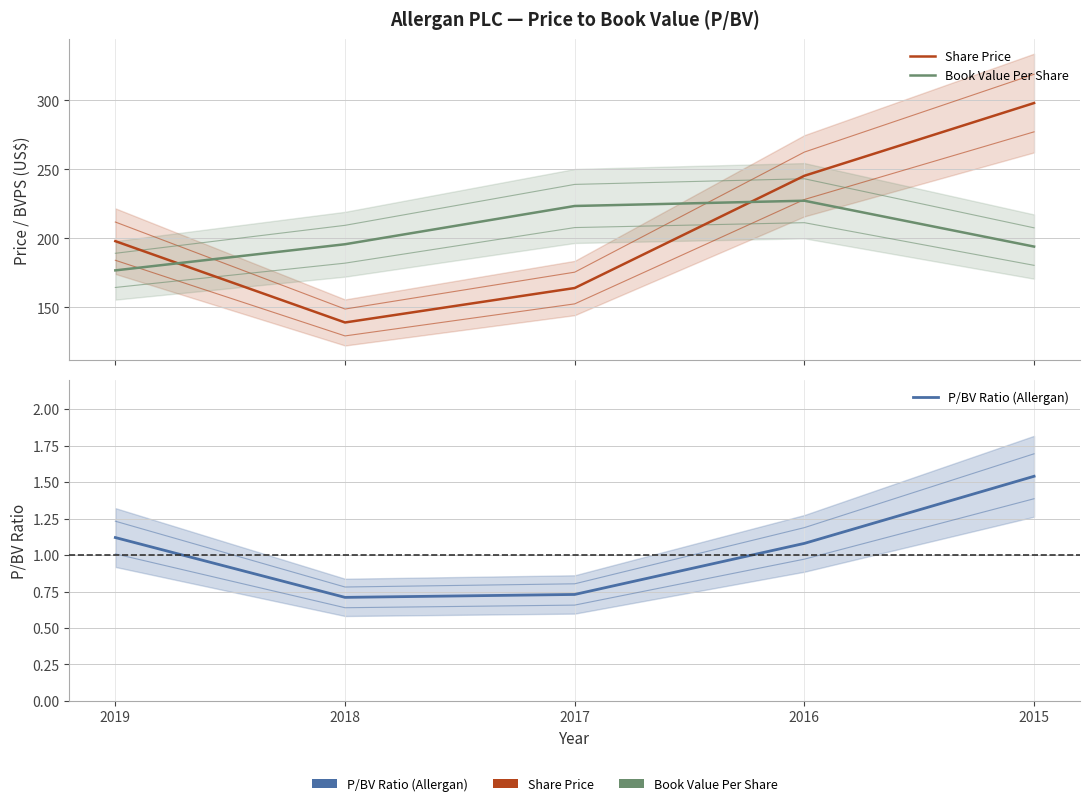

Reading right to left, list all the values displayed in this chart.

Share Price: 2015=298.1	2016=245.4	2017=164.0	2018=139.1	2019=198.0
Book Value Per Share: 2015=194.1	2016=227.3	2017=223.5	2018=195.8	2019=176.8
P/BV Ratio (Allergan): 2015=1.5	2016=1.1	2017=0.7	2018=0.7	2019=1.1